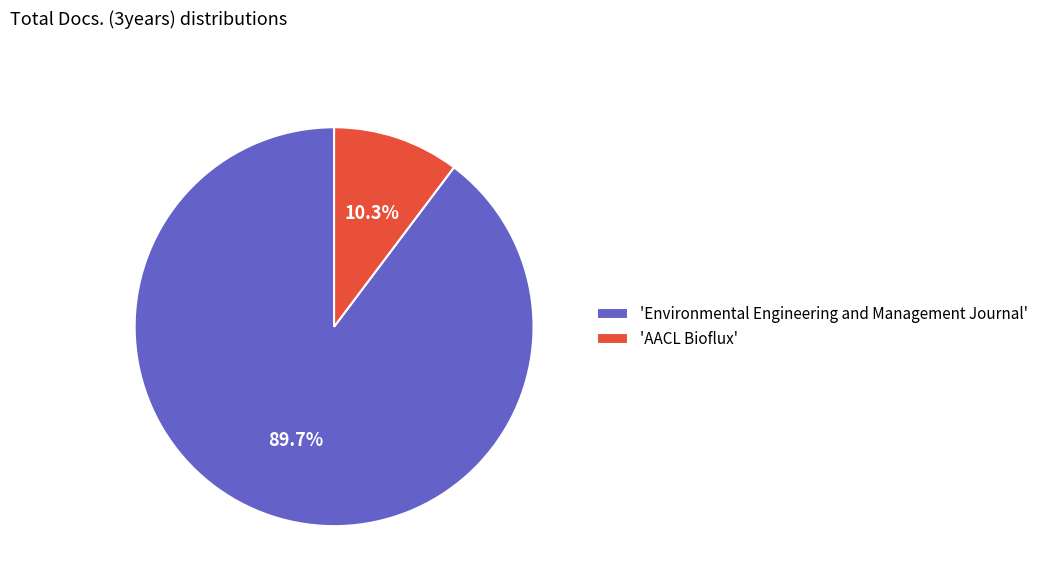

Rank the categories by value from highest to lowest.

'Environmental Engineering and Management Journal', 'AACL Bioflux'